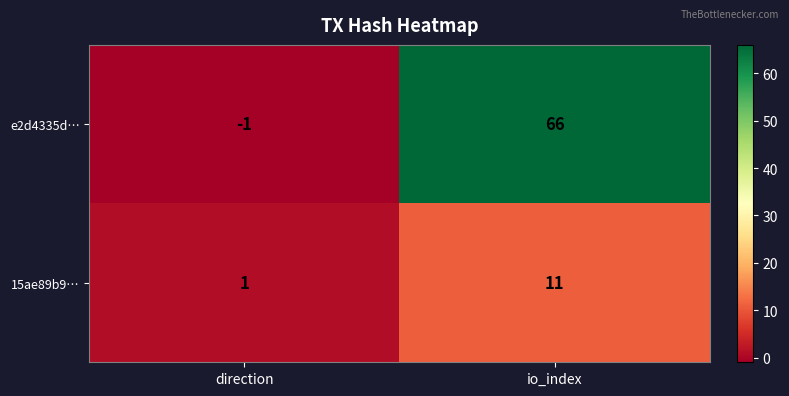

What is the greatest value displayed?

66